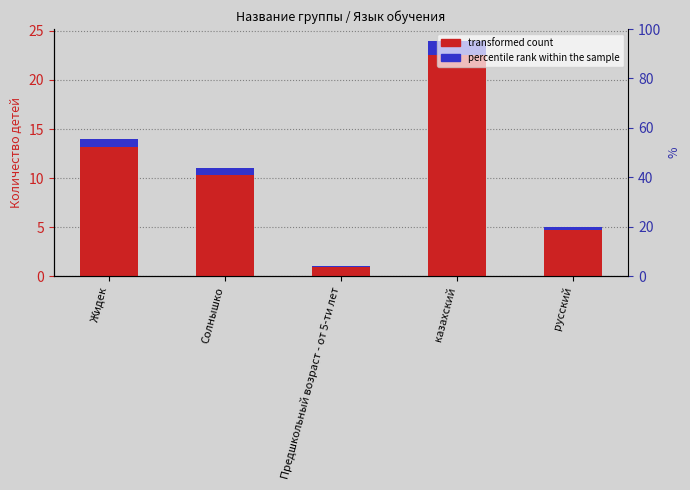

What is the minimum value shown in the chart?

1